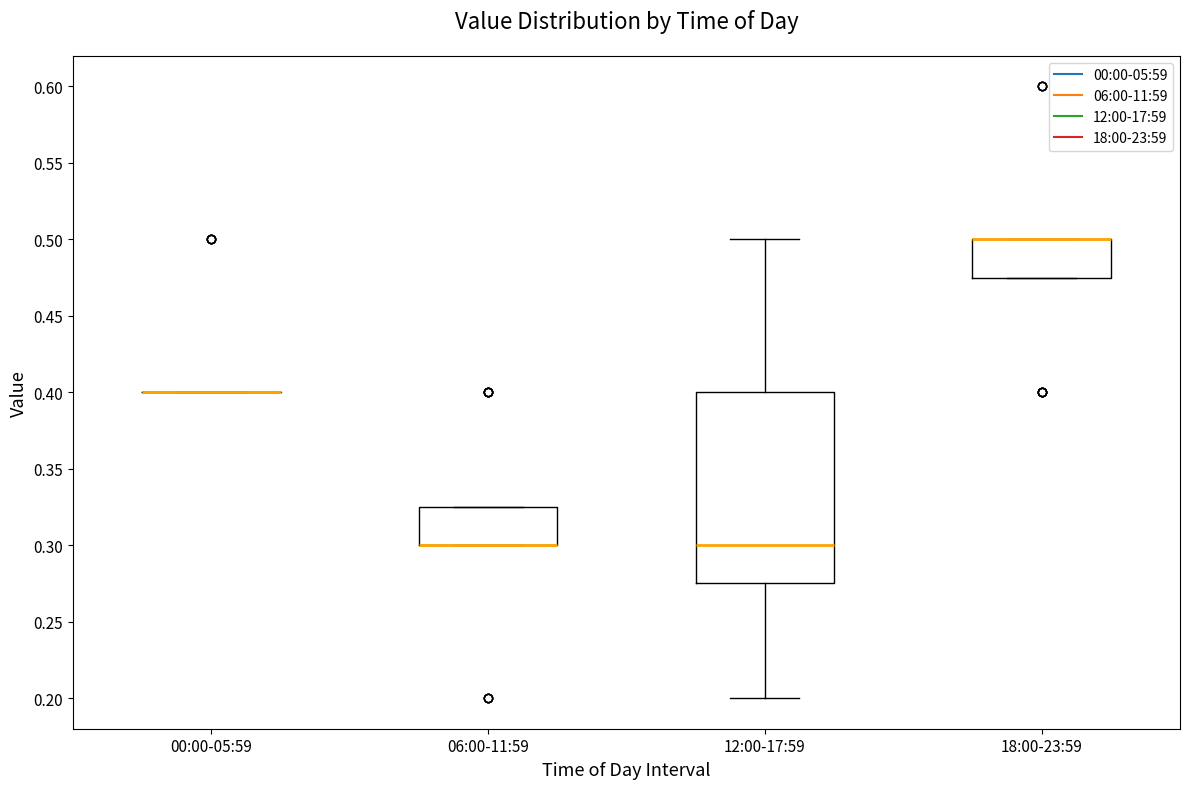

Reading left to right, read every box against the y-axis: the position of its median line, the range the box covers, and the ends of its whiskers. The values are not printed on the chart, so give them approximately, as read against the axis.

00:00-05:59: box collapsed to a line at 0.400, whiskers 0.400 to 0.400
06:00-11:59: median 0.300 (drawn on the box's lower edge), box 0.300 to 0.325, whiskers 0.300 to 0.325
12:00-17:59: median 0.300, box 0.275 to 0.400, whiskers 0.200 to 0.500
18:00-23:59: median 0.500 (drawn on the box's upper edge), box 0.475 to 0.500, whiskers 0.475 to 0.500